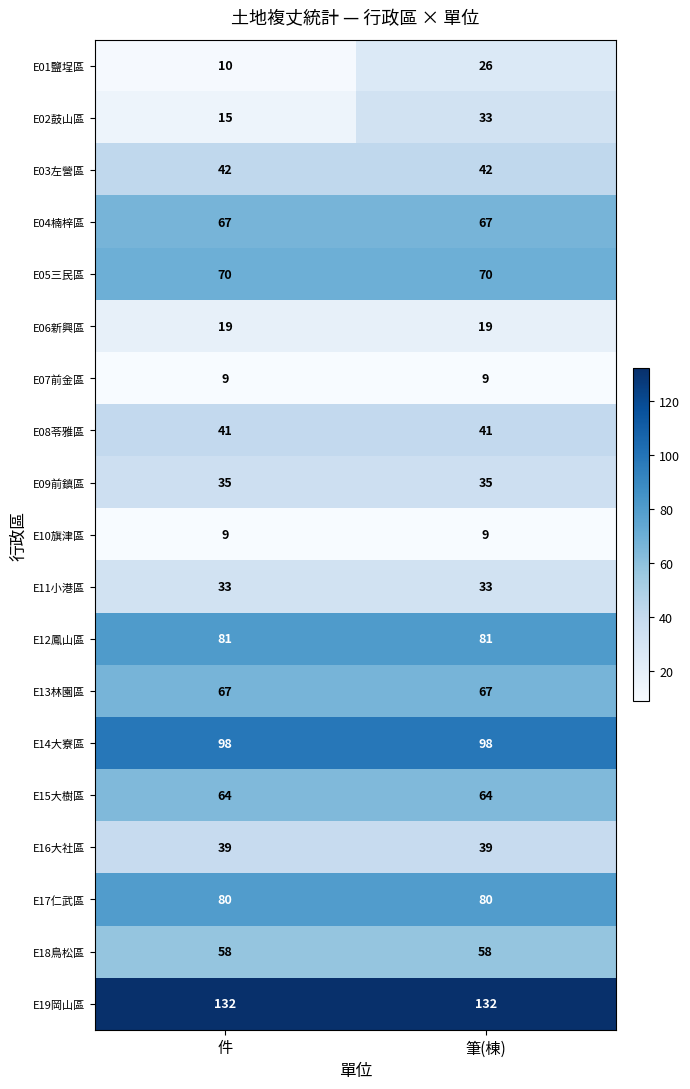

What is the average value of the E03左營區 series?

42